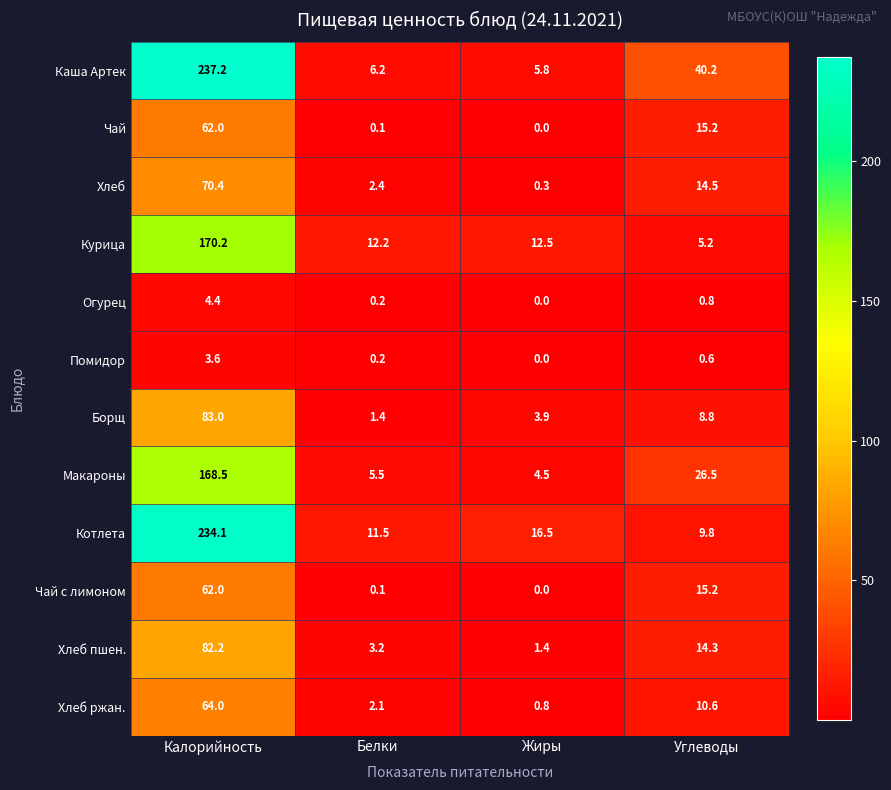

What is the difference between the Чай values at Калорийность and Белки?

61.9